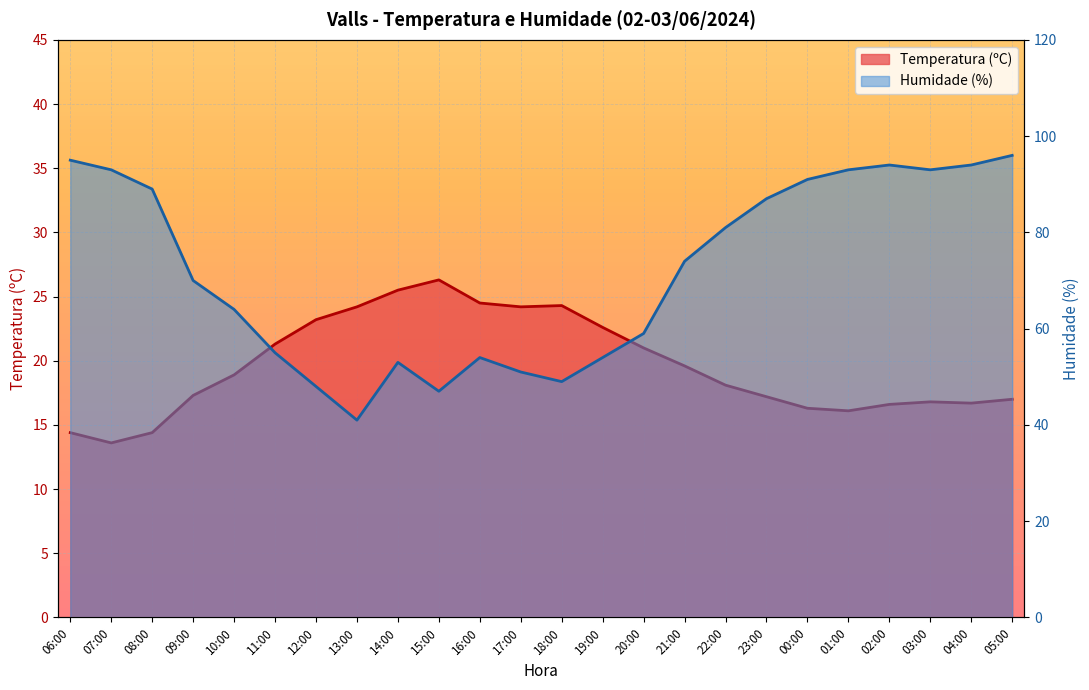

What is the smallest value displayed?

13.6